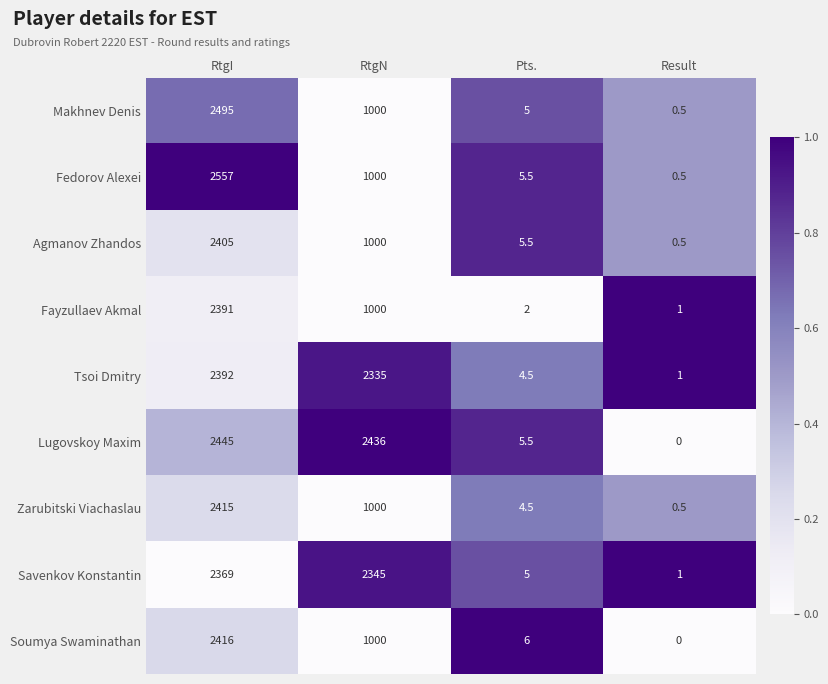

What is the sum of all Fedorov Alexei values?

3563.0